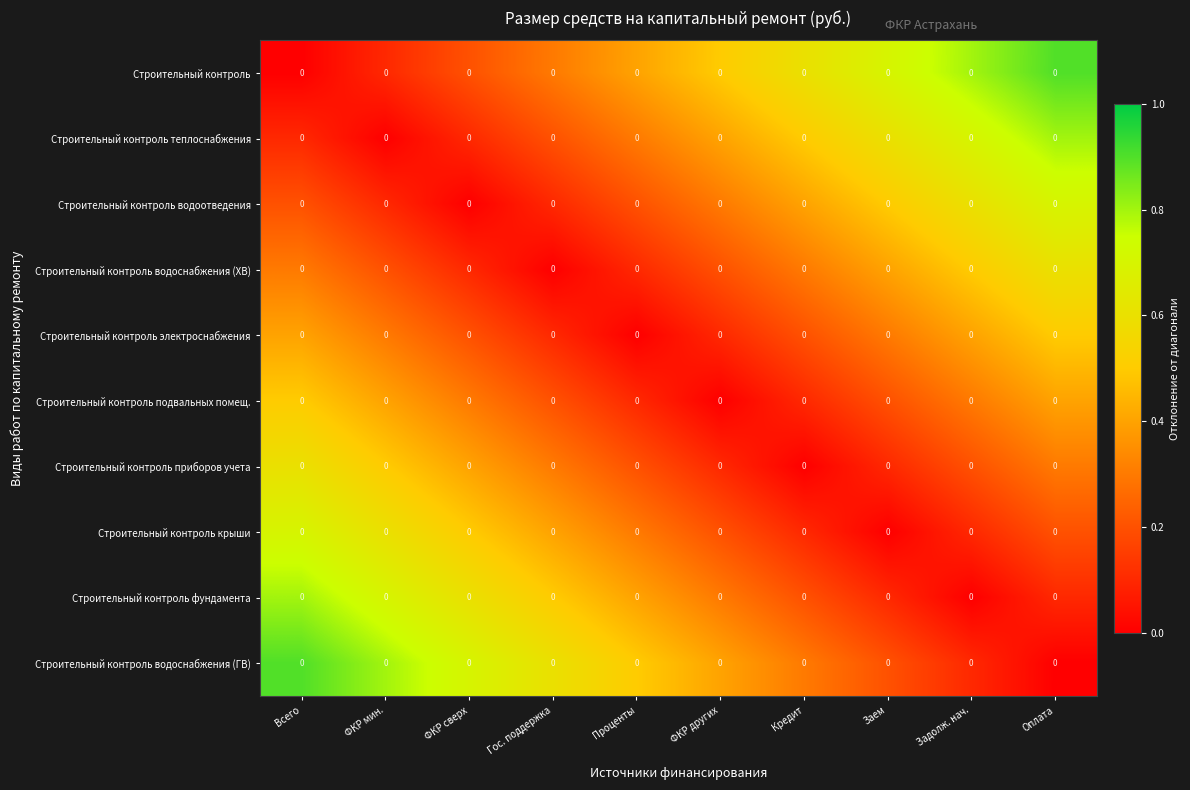

What is the spread (max minus min) of values at Оплата?

0.9